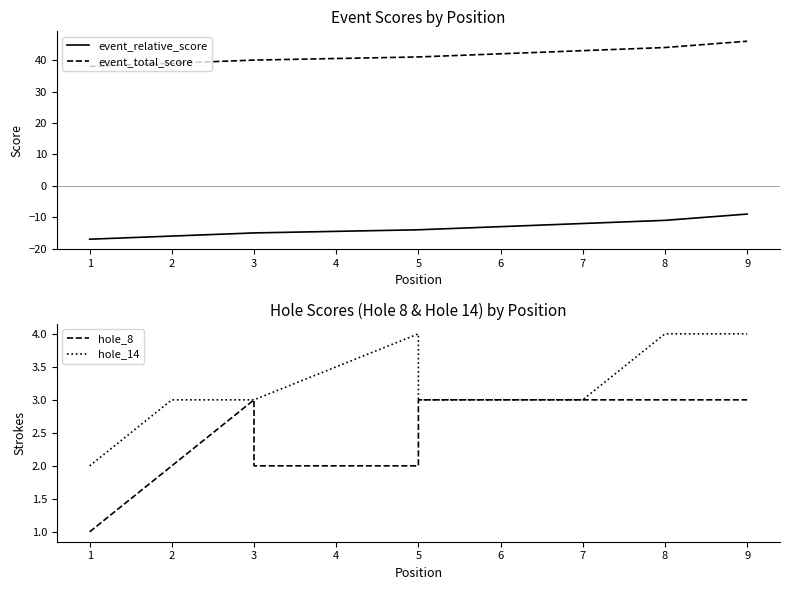

Between 2 and 3, which series saw the biggest shift?

event_relative_score